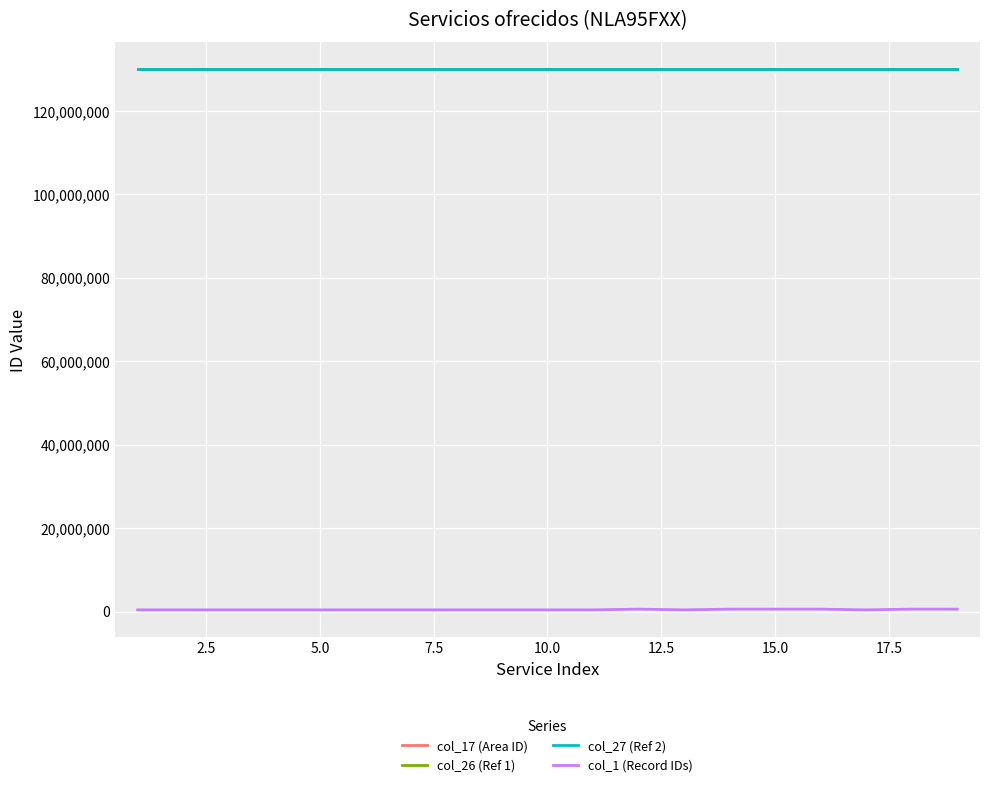

At how many categories does at least one series exceed 16303266?

19